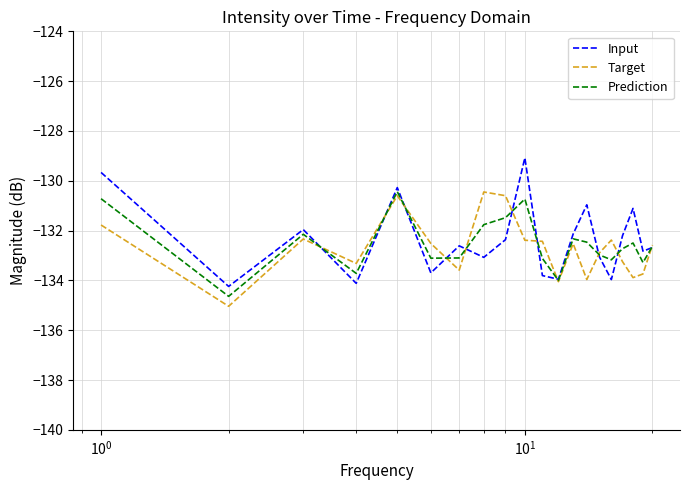

What is the lowest value of the Input series?

-134.2